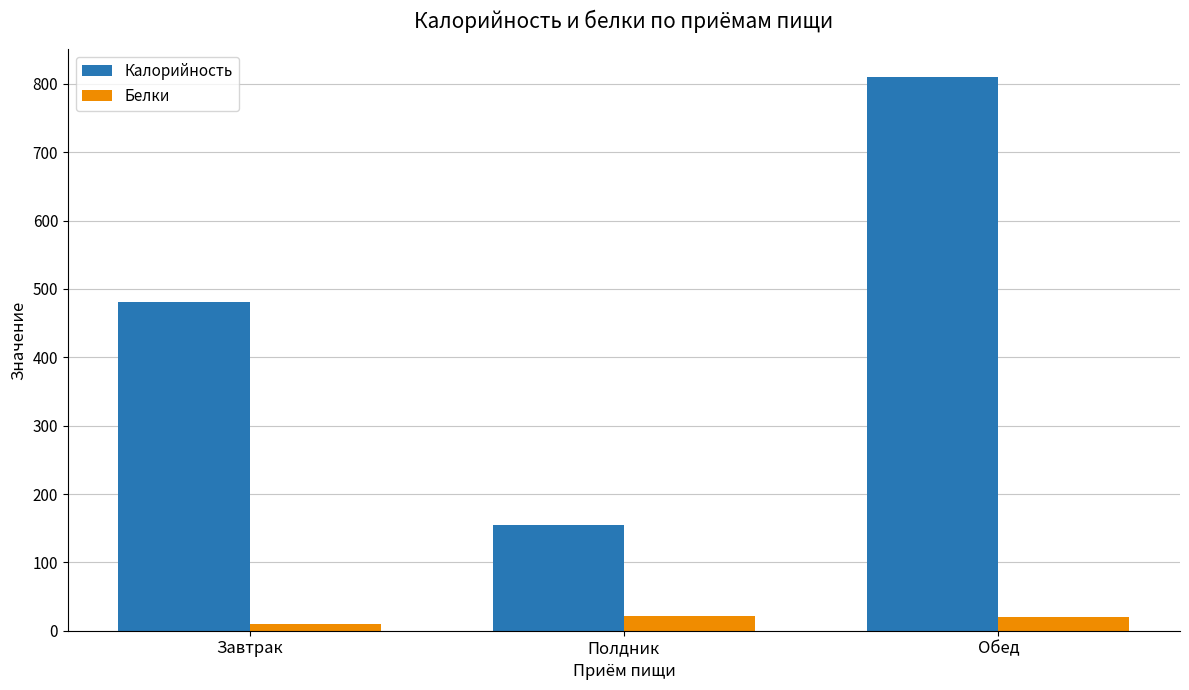

List the labels in order of Калорийность value, largest first.

Обед, Завтрак, Полдник